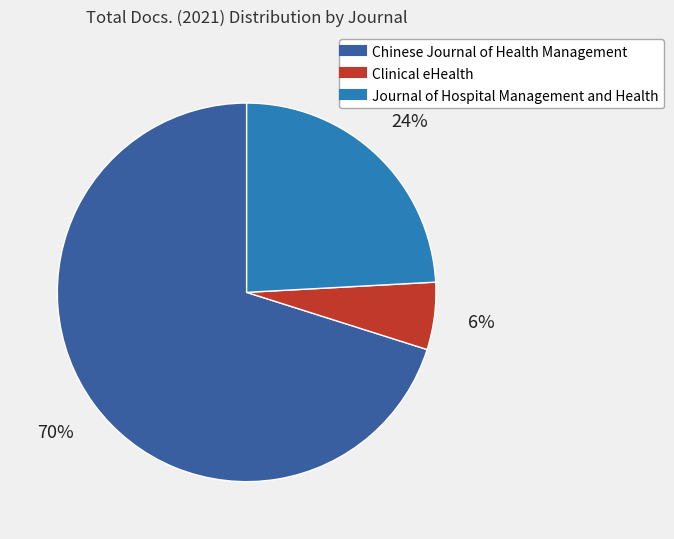

Which slice is the smallest?

Clinical eHealth